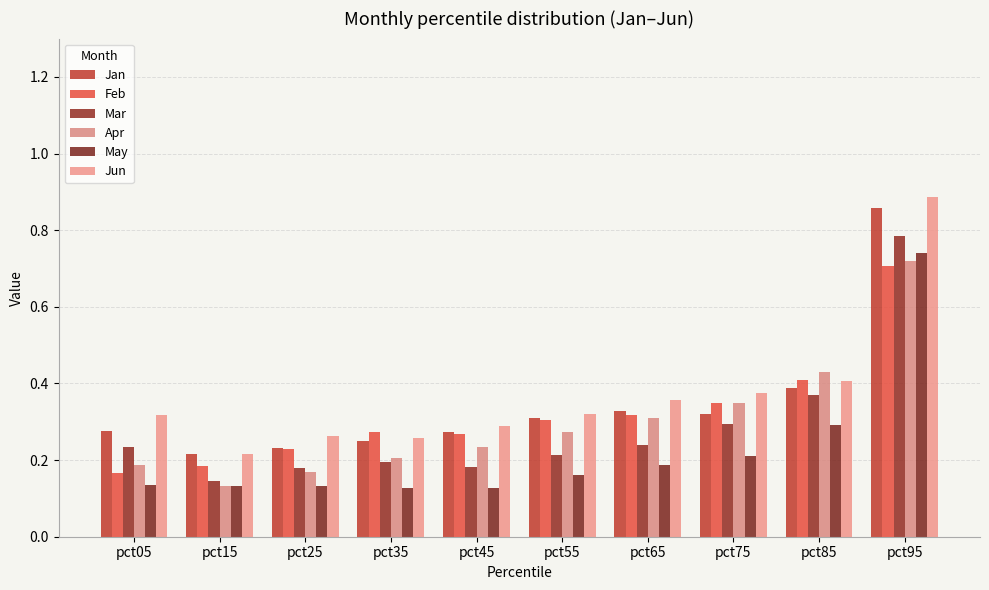

Does the chart contain any negative values?

No